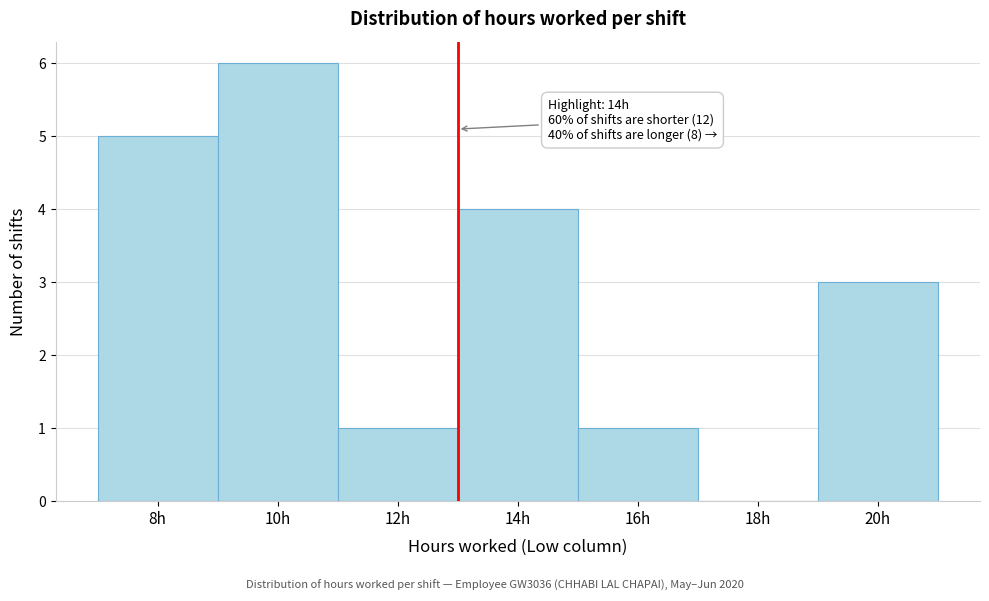

Reading right to left, extract all data points from this chart.

20h=3	18h=0	16h=1	14h=4	12h=1	10h=6	8h=5